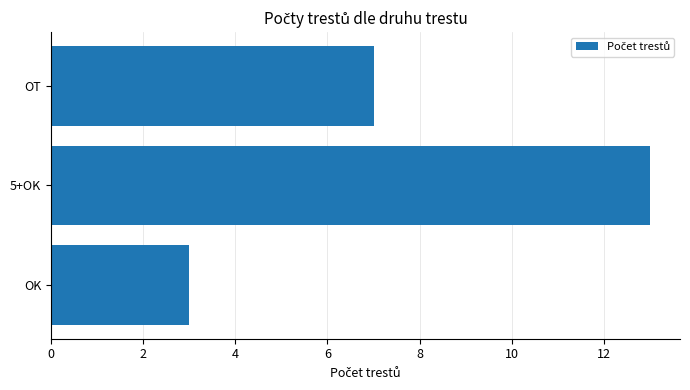

The chart shows a value of 7 at OT. True or false?

True